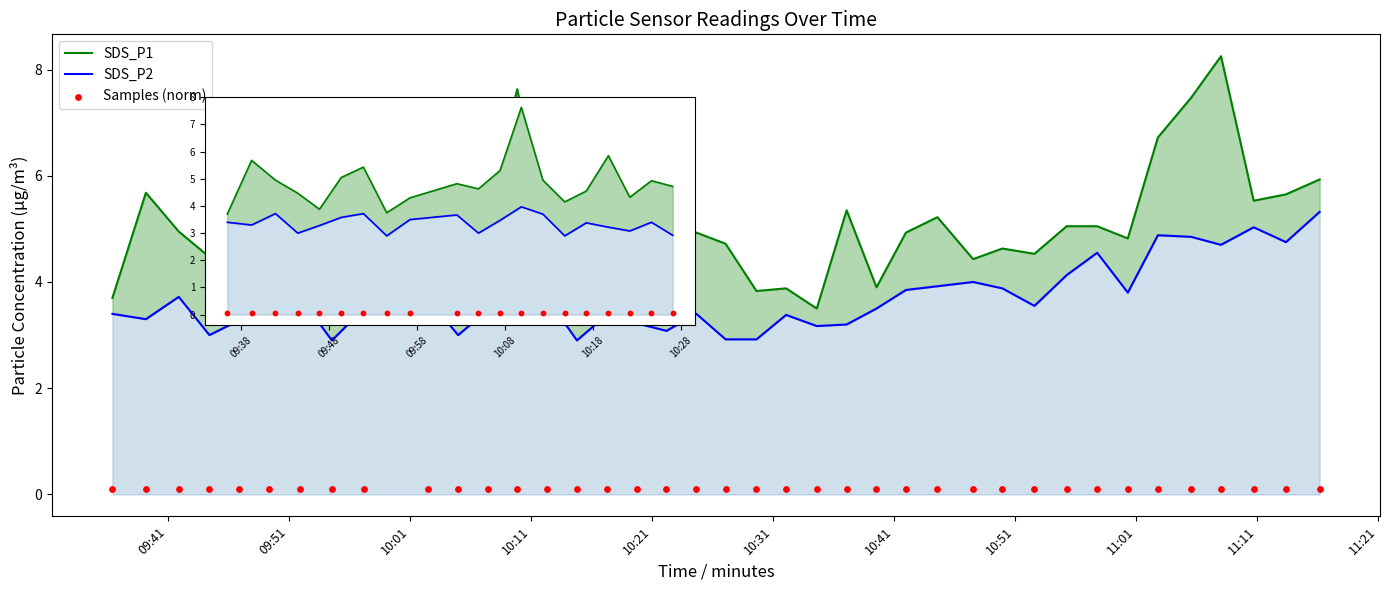

What are all the series names shown in the legend?

SDS_P1, SDS_P2